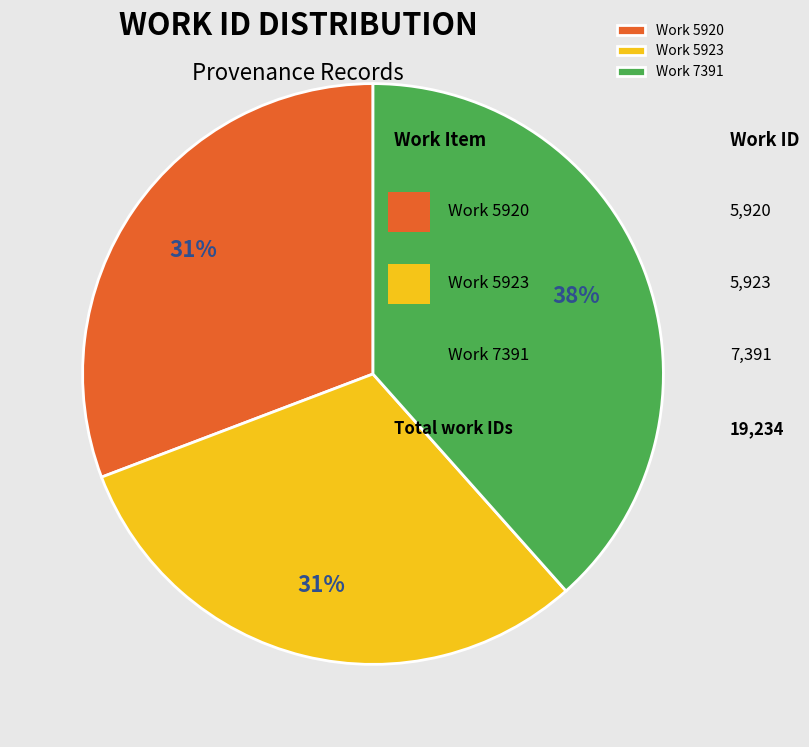

Is it true that Work 7391 is 48% of the pie?

False